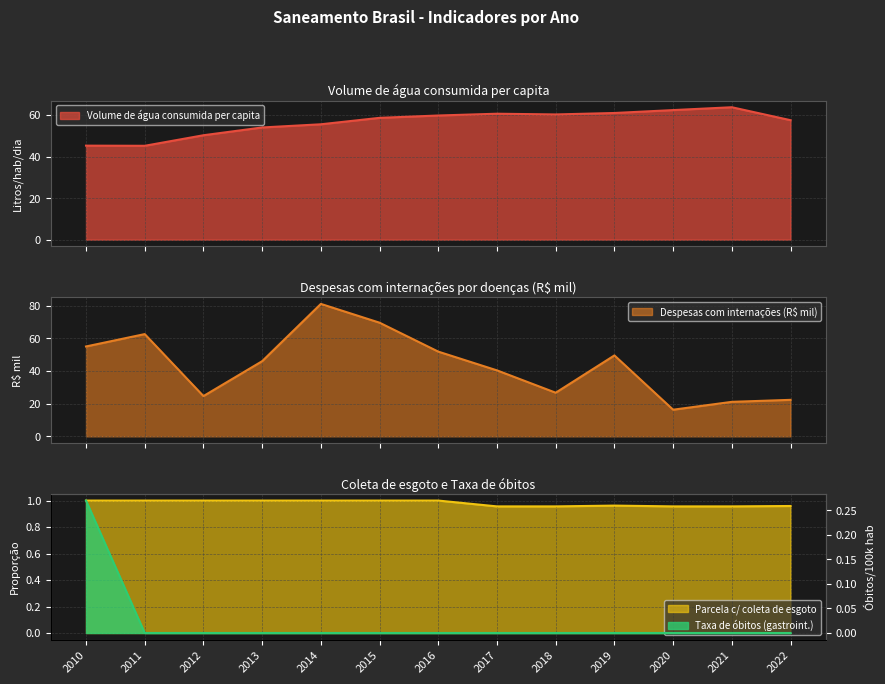

Which category has the highest value in the Parcela c/ coleta de esgoto series?

2010